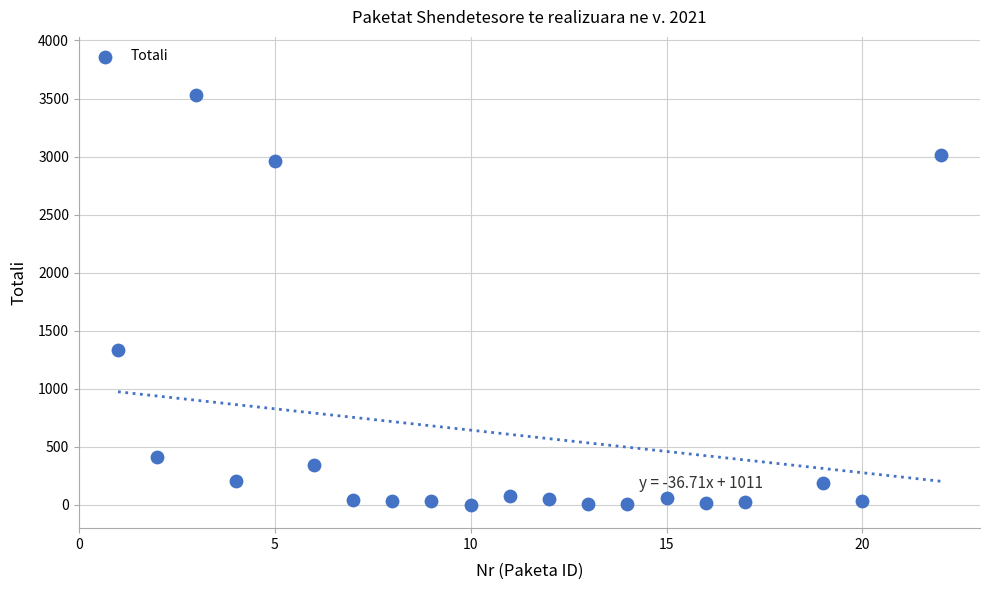

What Y value in the scatter plot is closest to 1765?

1334